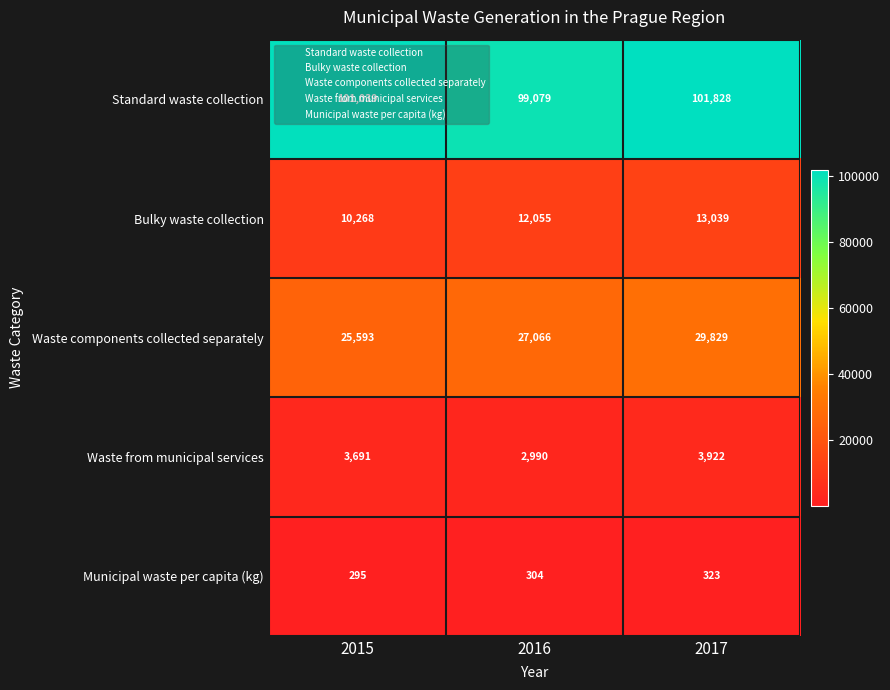

Which series has the largest total across all categories?

Standard waste collection